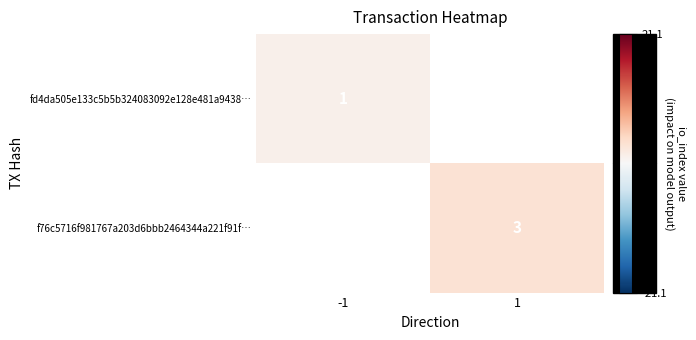

What is the greatest value displayed?

3.0